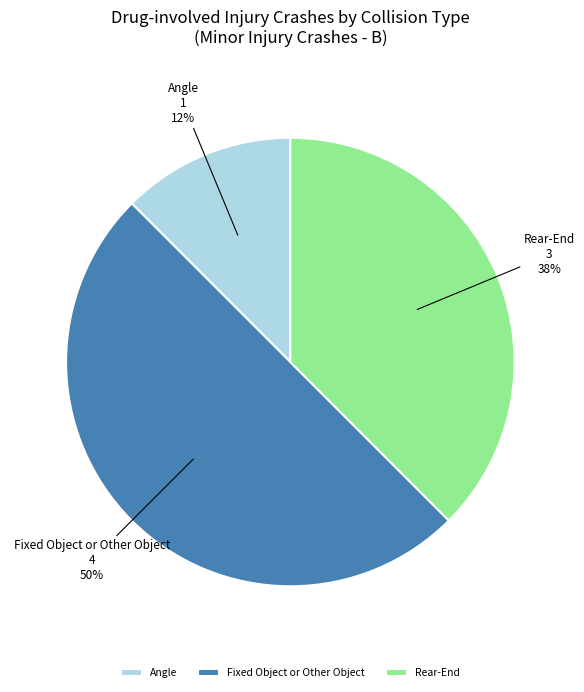

How many slices are in this pie chart?

3